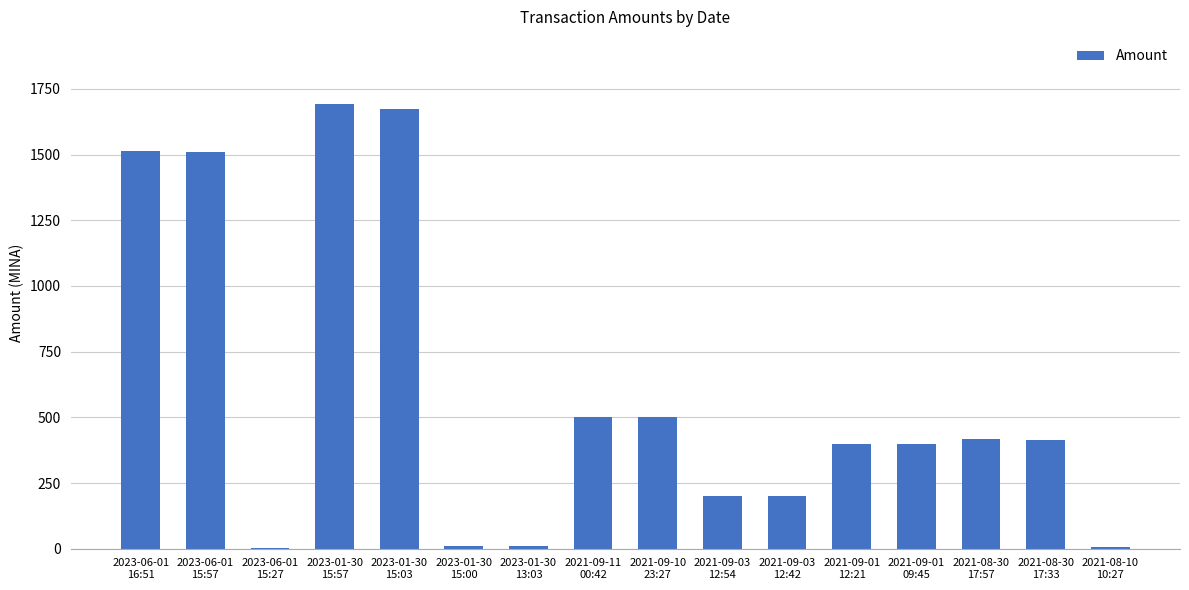

Which has a higher value, 2021-08-30
17:57 or 2021-09-01
09:45?

2021-08-30
17:57